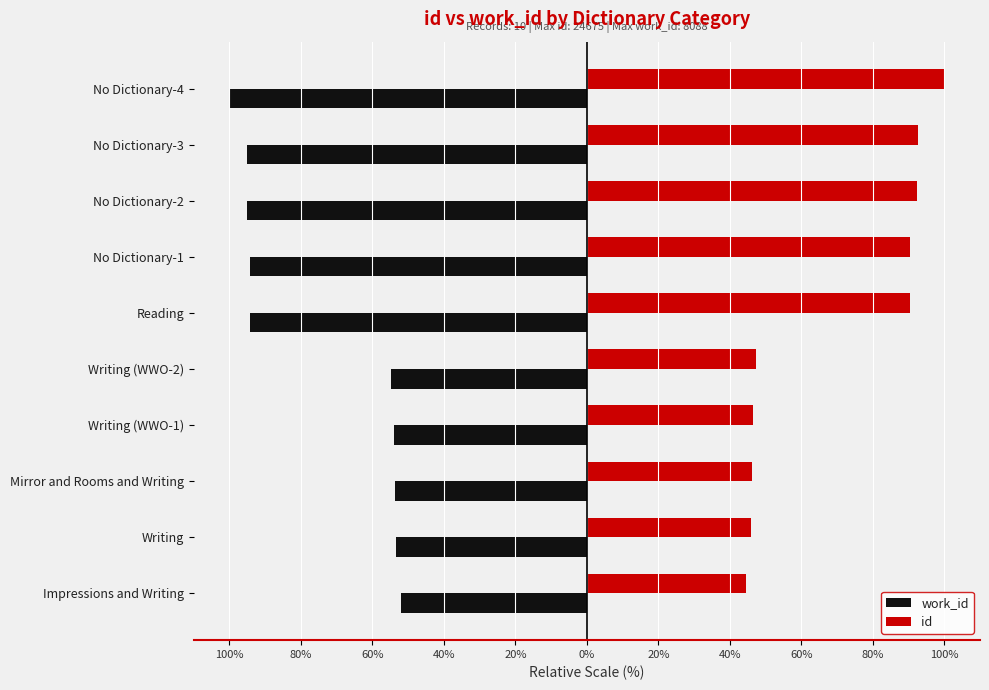

Are the bars grouped side by side (vs. stacked)?

Yes